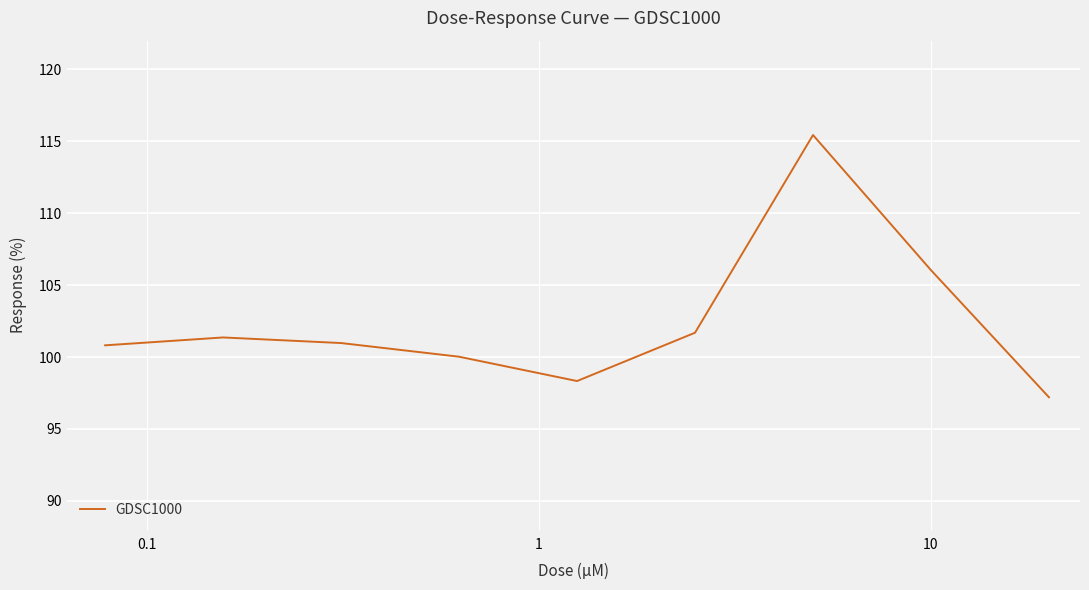

What is the difference between the maximum and minimum values?

18.2